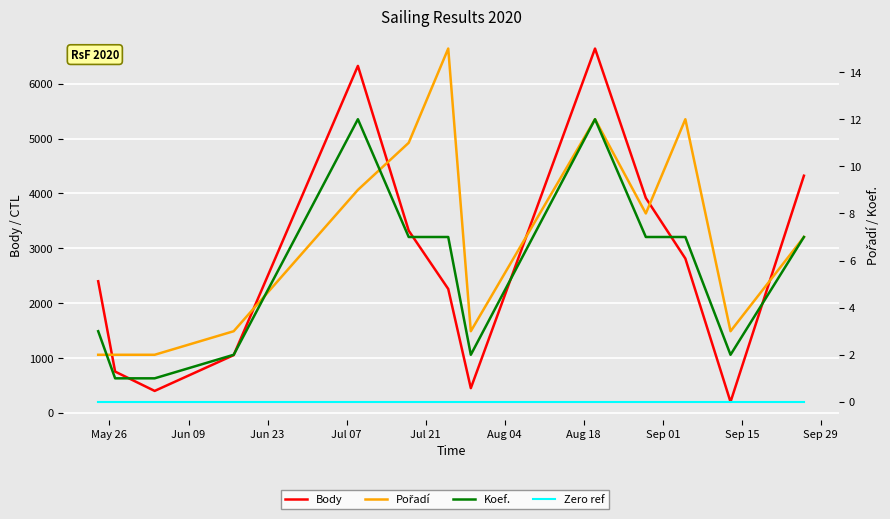

What is the greatest value displayed?

6640